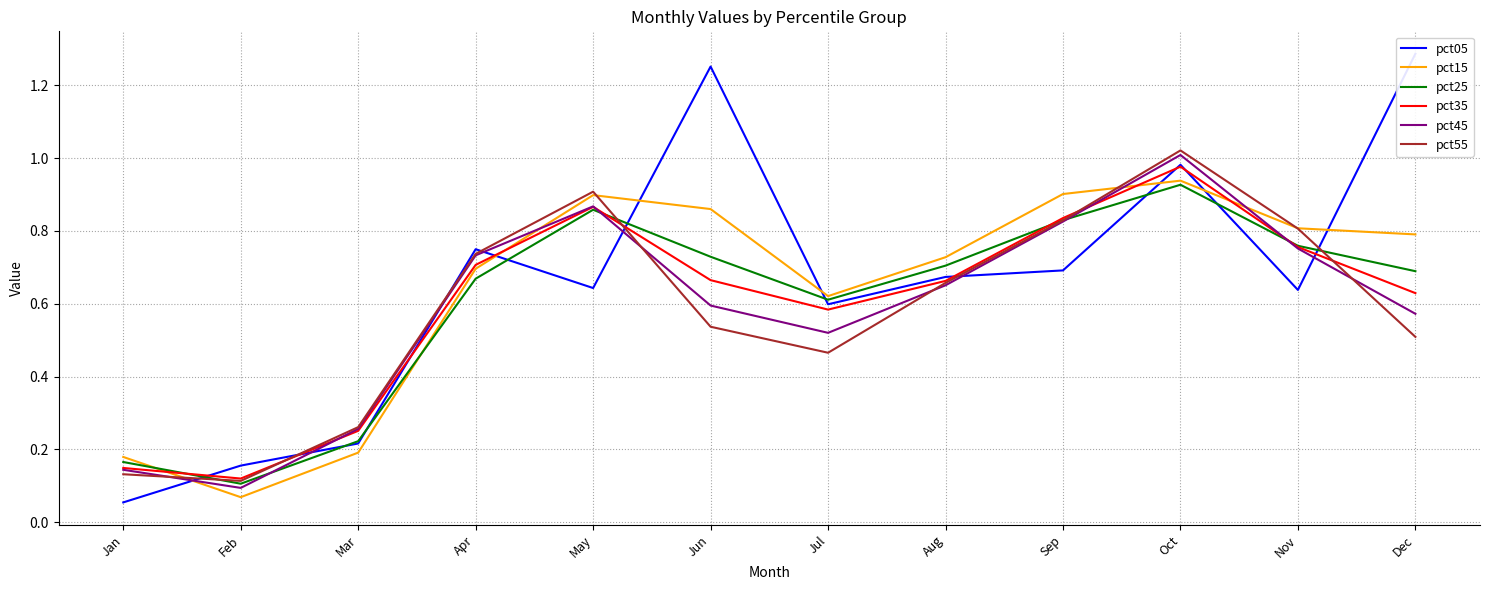

What is the approximate value of pct55 at Jun?

0.5